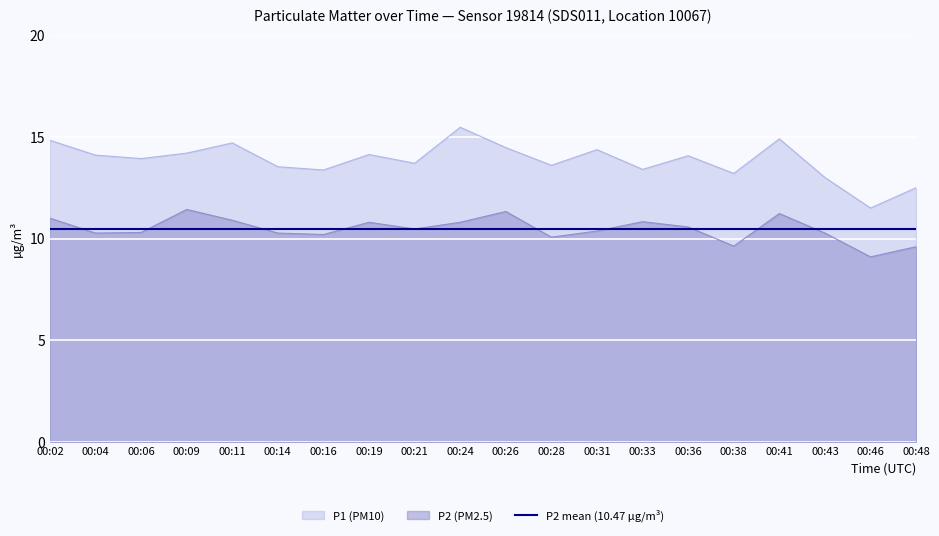

What is the average value of the P2 series?

10.5